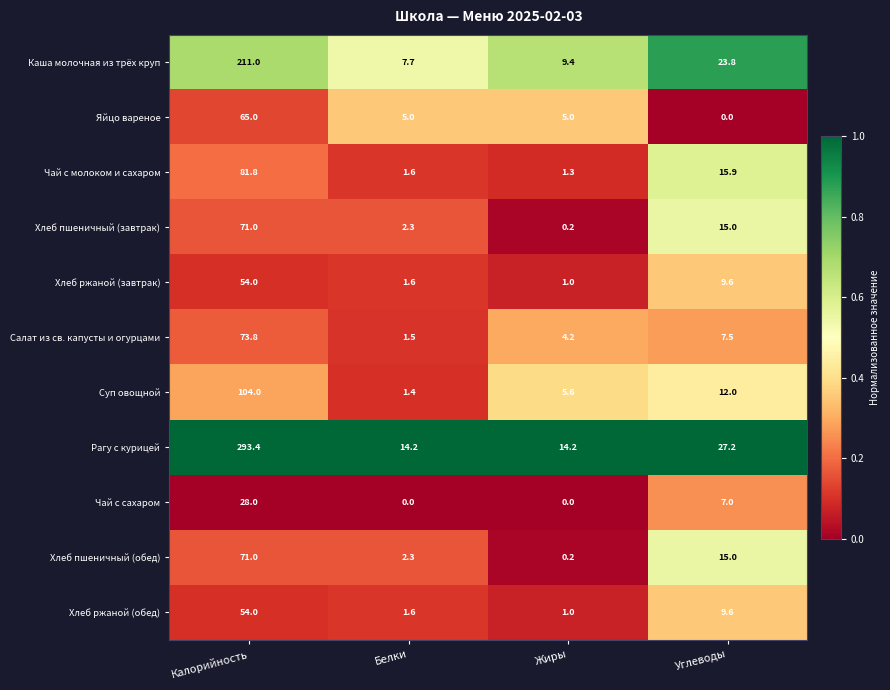

Which category has the highest value in the Хлеб ржаной (обед) series?

Калорийность